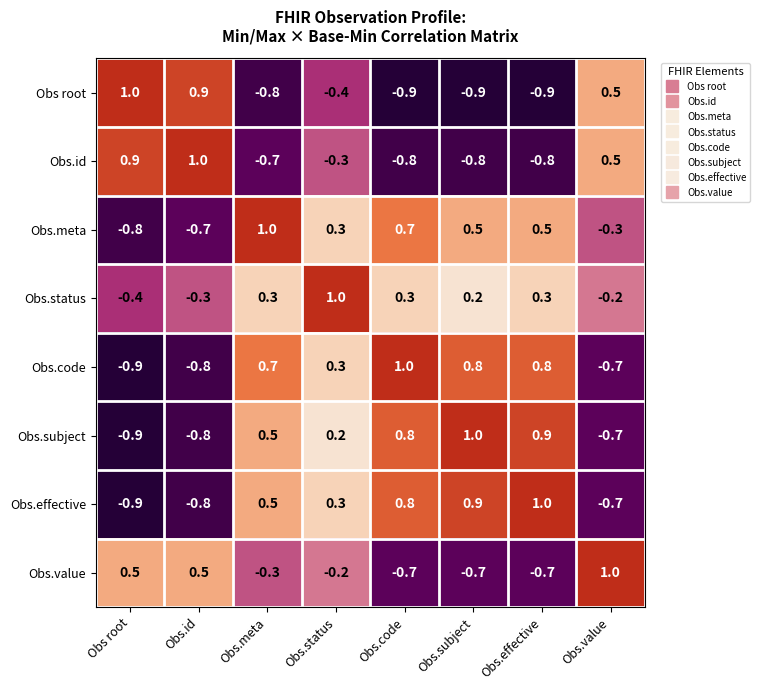

What is the maximum value shown in the chart?

1.0